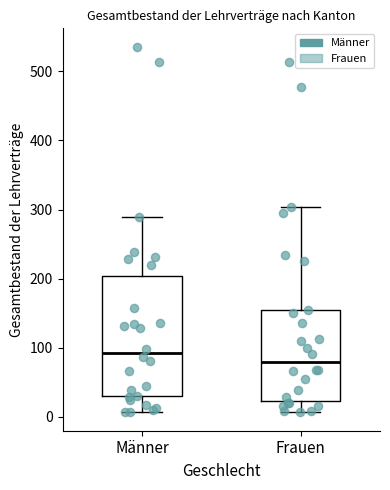

Where does the median line of the box for Frauen sit on the y-axis? The values are not printed on the chart, so give them approximately, as read against the axis.

80